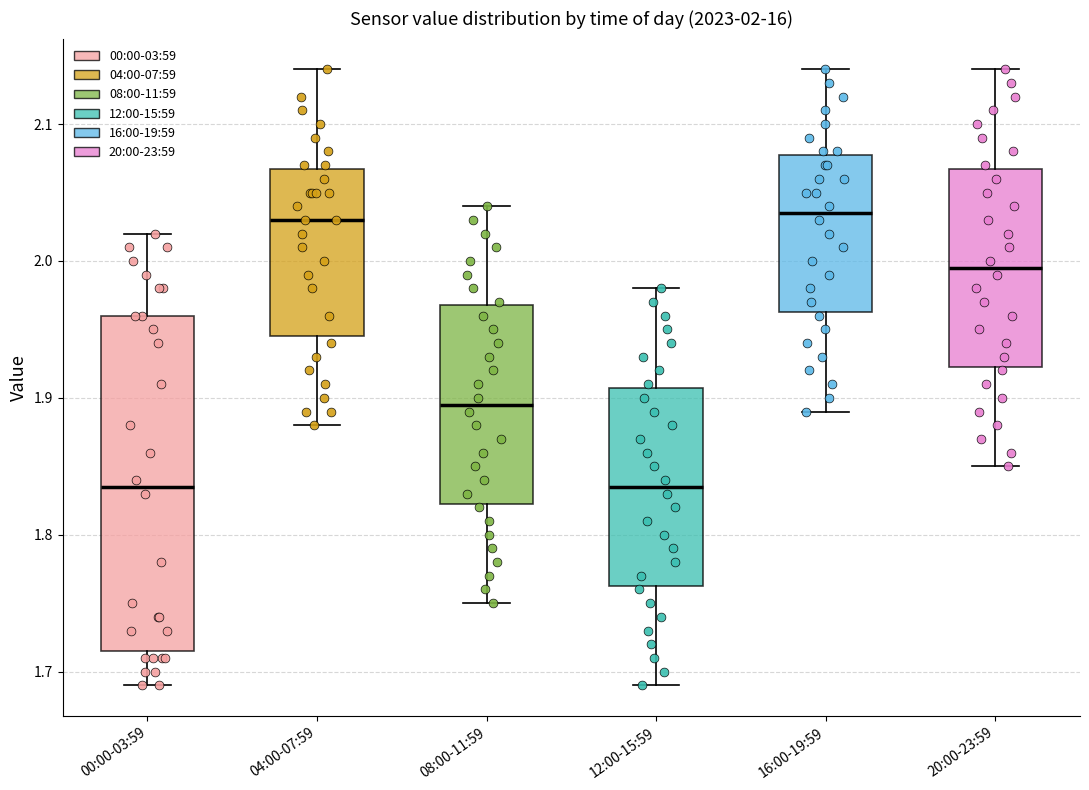

Which box is the tallest, from its lower edge to its upper edge?

00:00-03:59